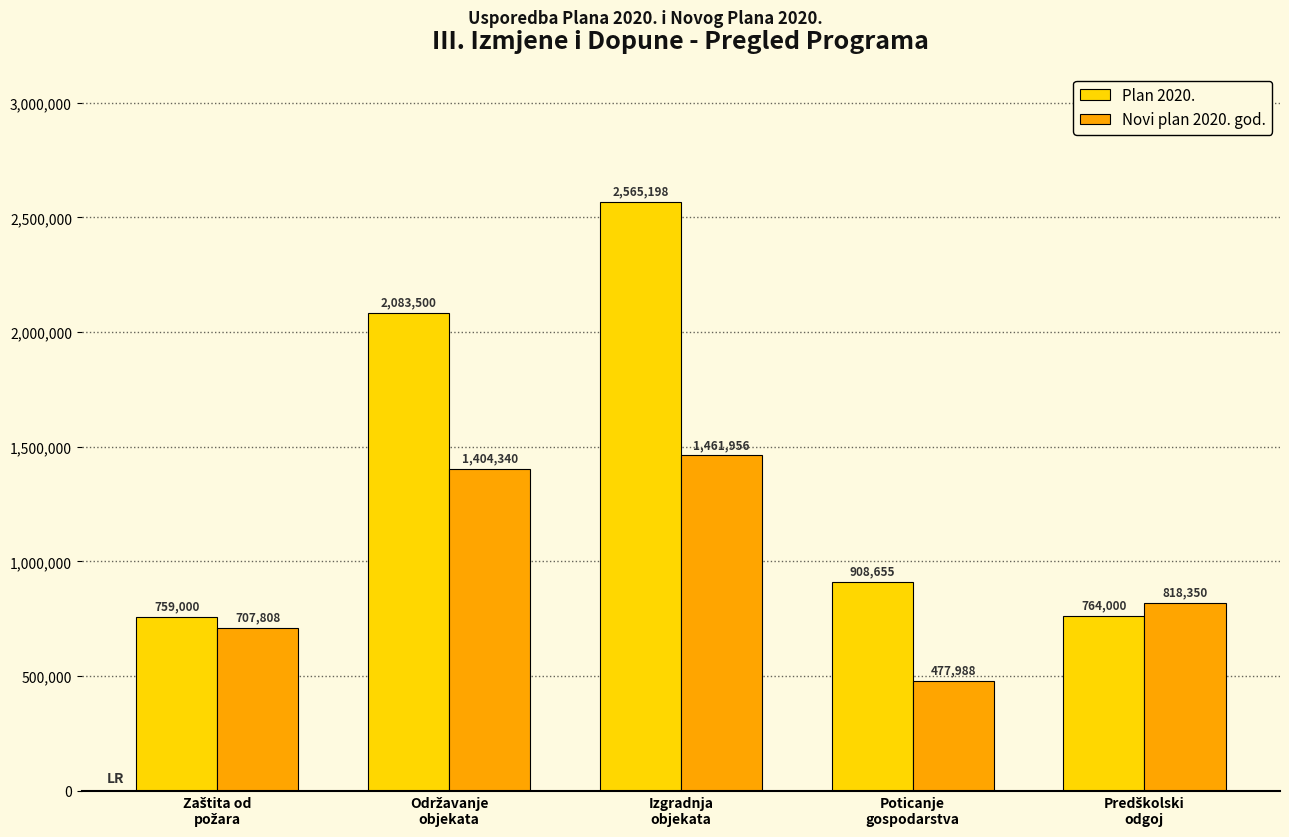

At how many categories does at least one series exceed 1308356?

2